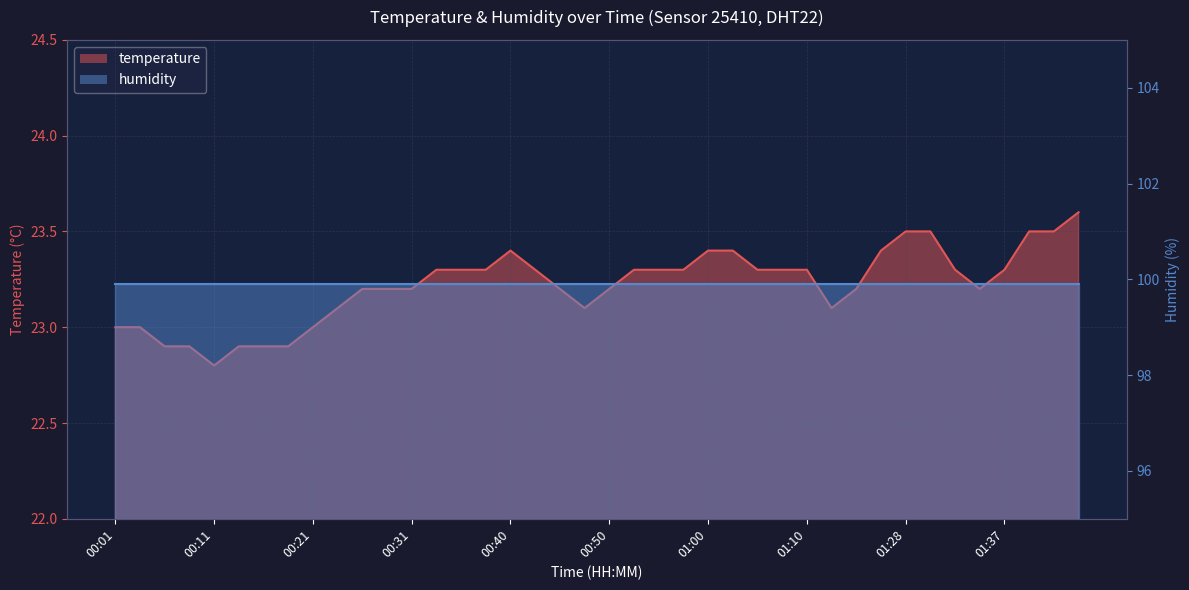

How many data points are above 23?

31